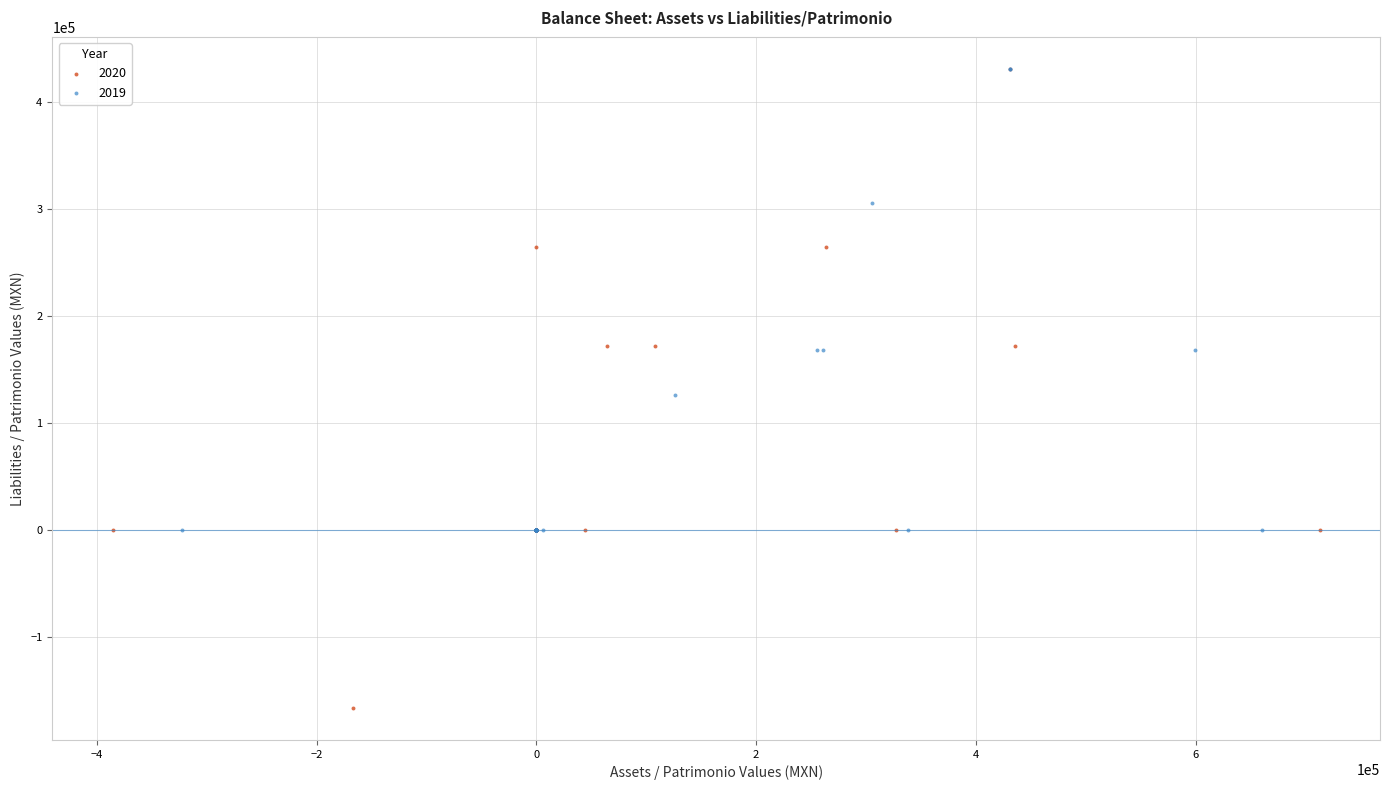

Which series has the largest Y range (max minus min)?

2020